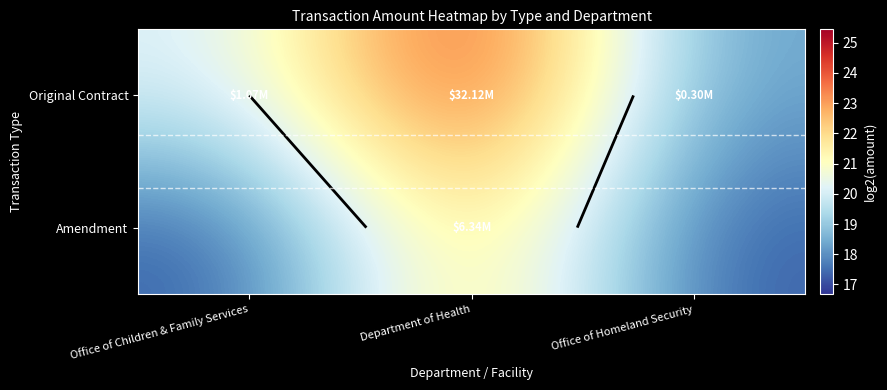

Rank the series at Office of Homeland Security from lowest to highest value.

Amendment, Original Contract